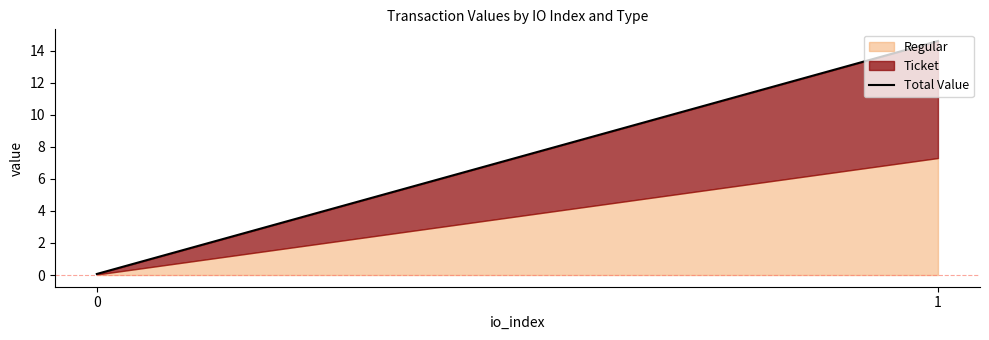

Rank the categories by value from lowest to highest.

0, 1